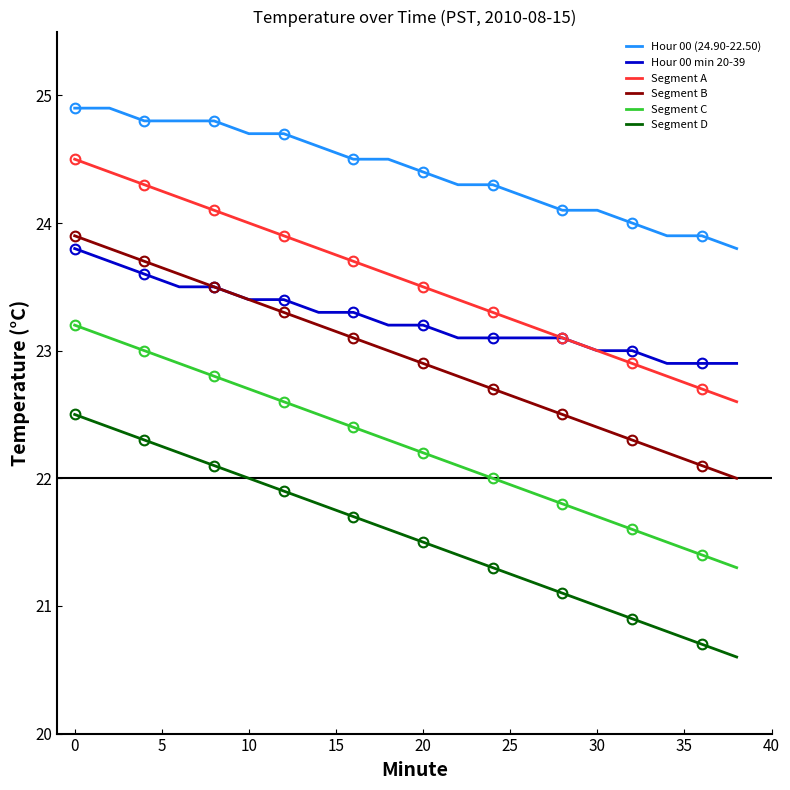

At 20, list the series in order from largest to smallest.

Hour 00 (24.90-22.50), Segment A, Hour 00 min 20-39, Segment B, Segment C, Segment D